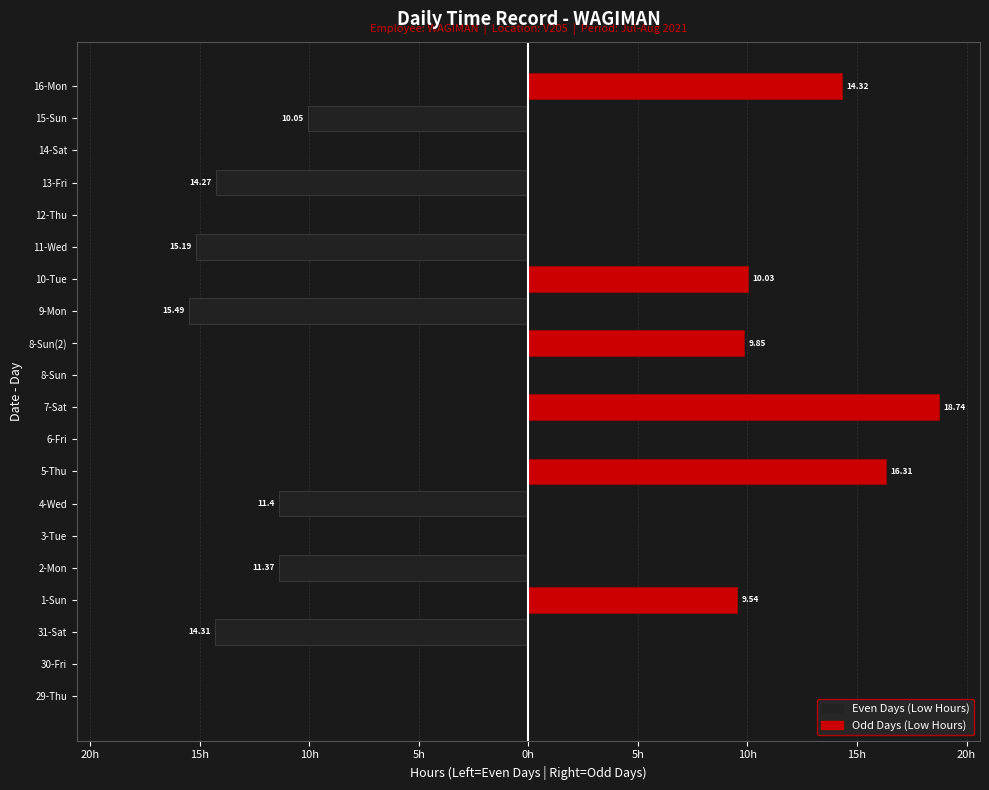

Is it true that Odd Days (Red) equals 6.5 at 12-Thu?

False